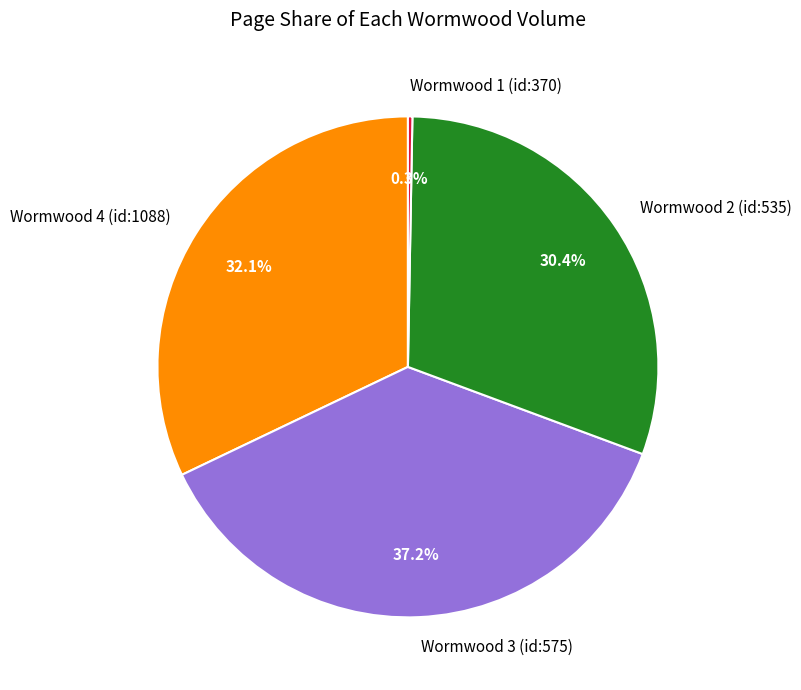

Count the number of slices in the pie.

4